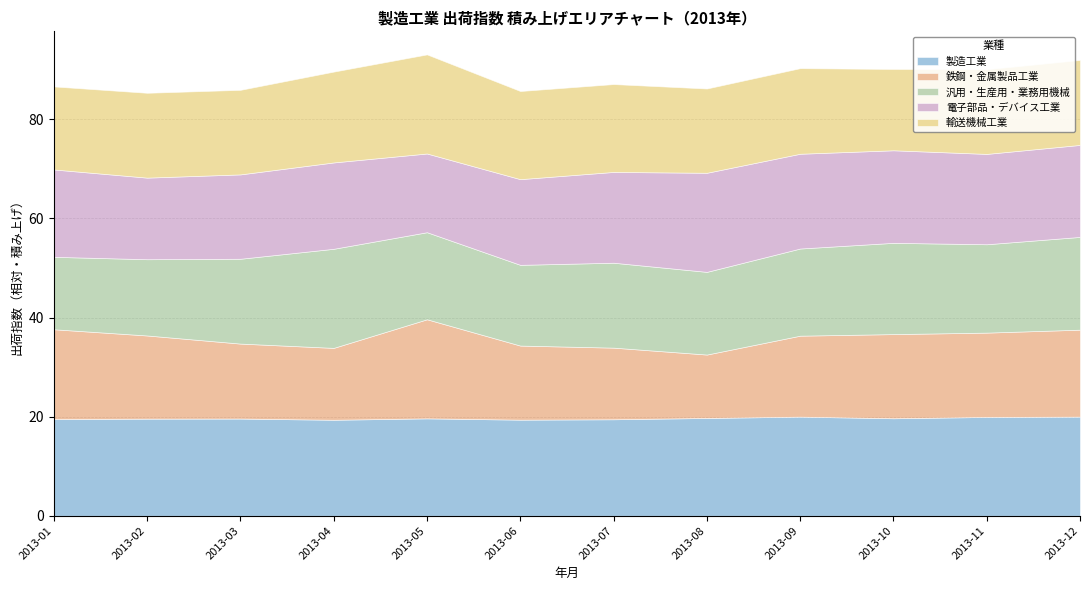

What is the maximum value for 製造工業?

20.0